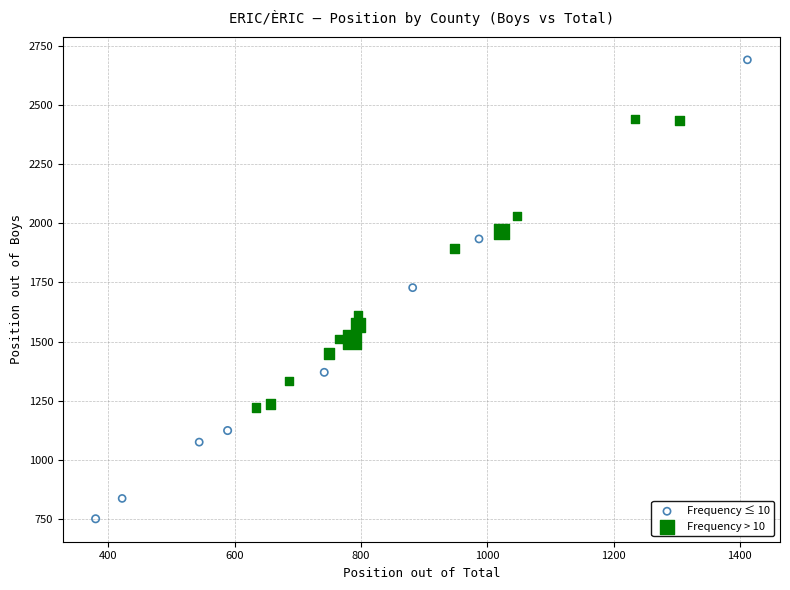

Which series has the widest spread of Y values?

Frequency ≤ 10